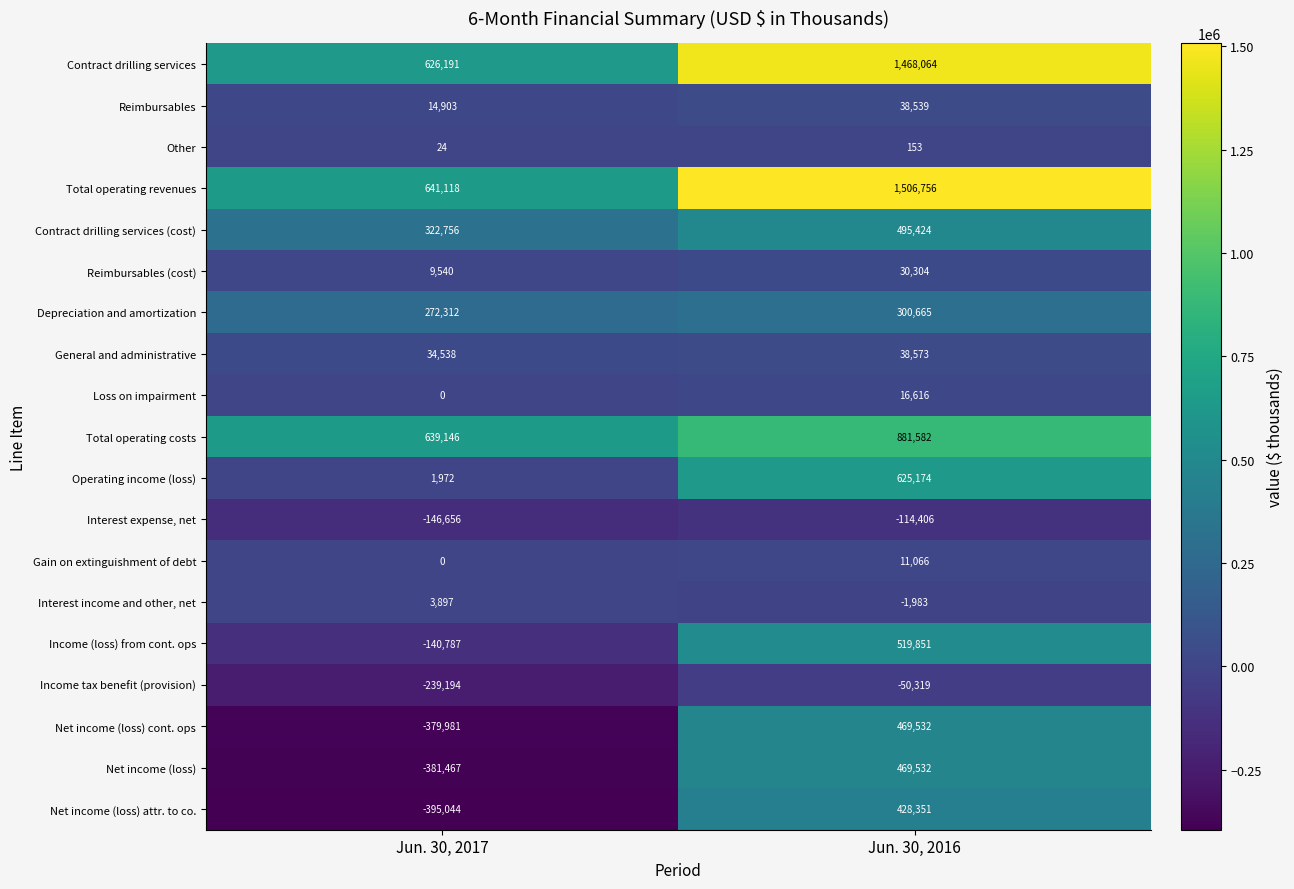

Is the value of Interest income and other, net at Jun. 30, 2017 greater than the value of Gain on extinguishment of debt at Jun. 30, 2017?

Yes